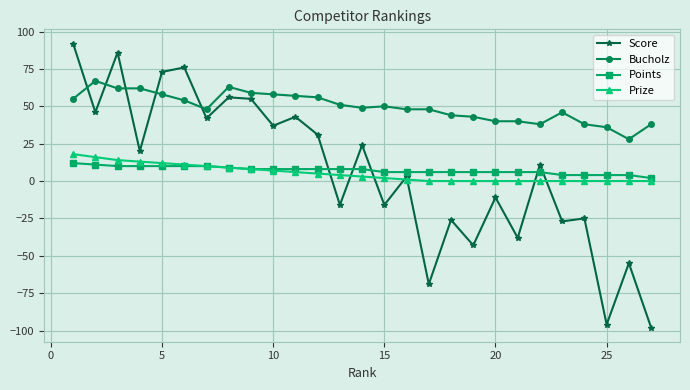

Which series has the widest spread of values?

Score